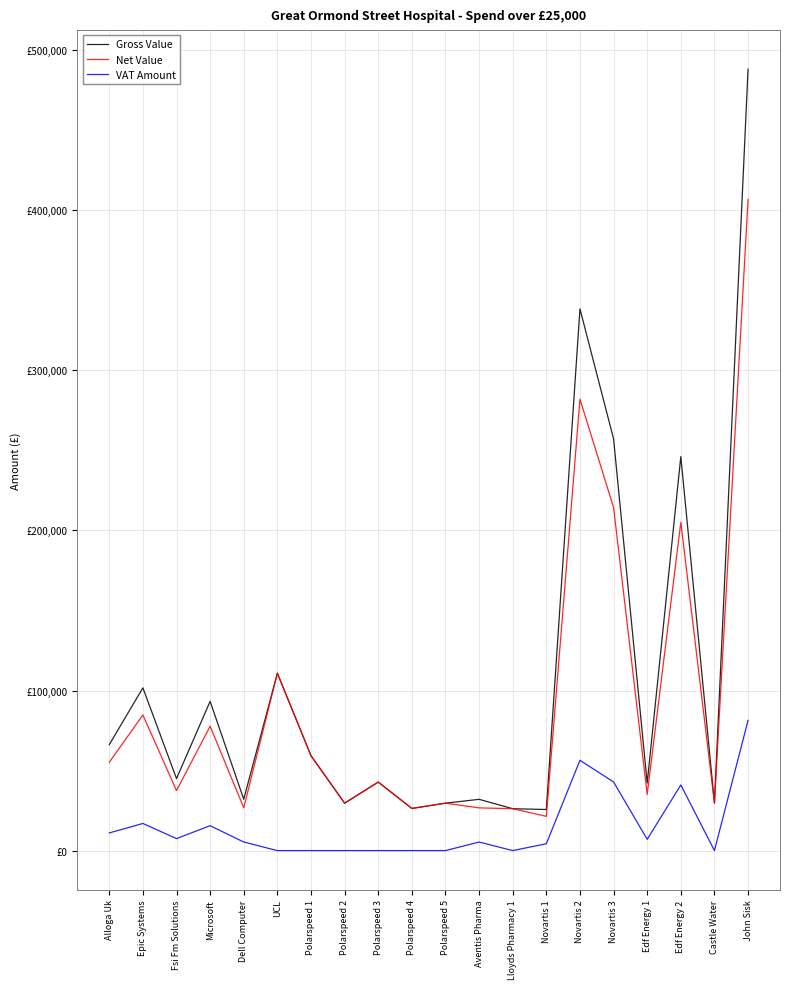

What is the sum of all Gross Value values?

2122053.2